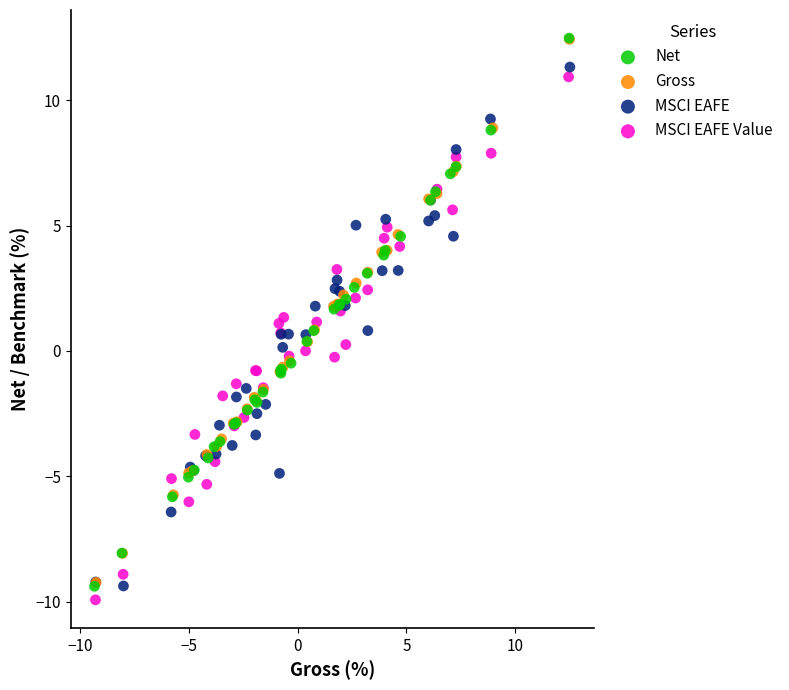

Which series has the widest spread of Y values?

Net